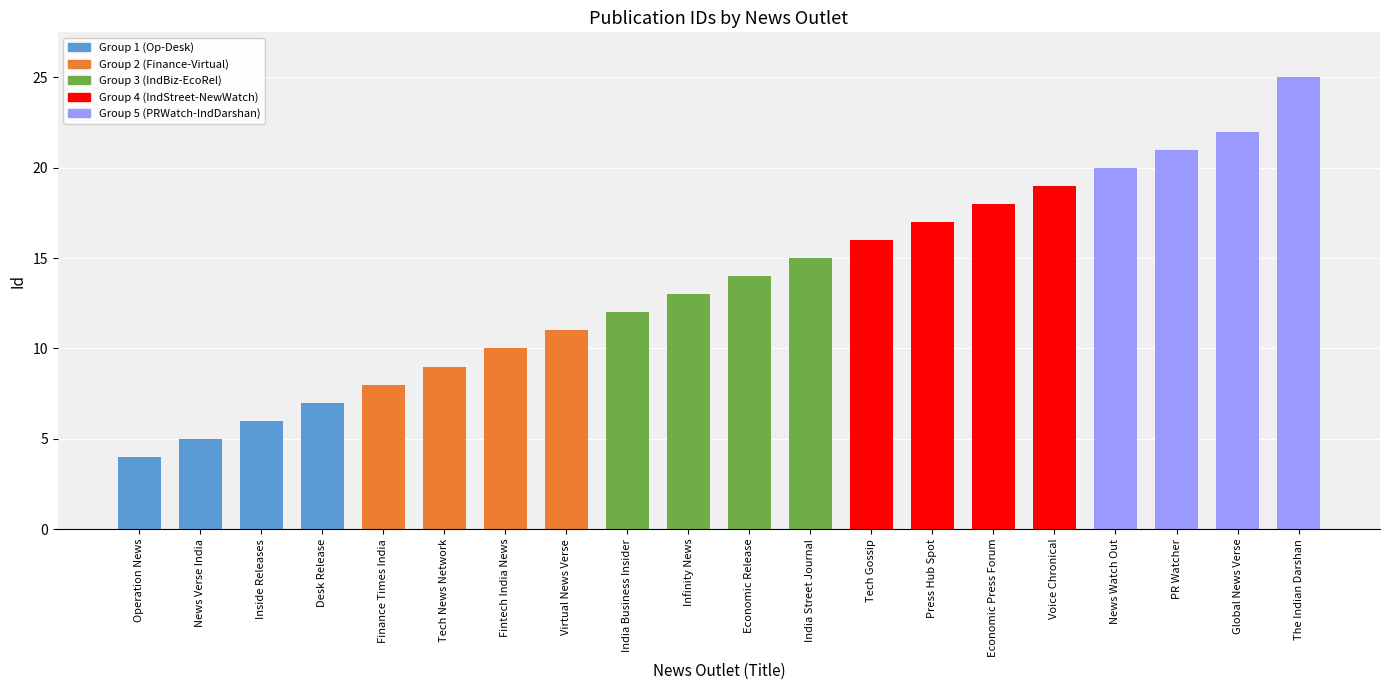

What is the sum of the values at PR Watcher and Operation News?

25